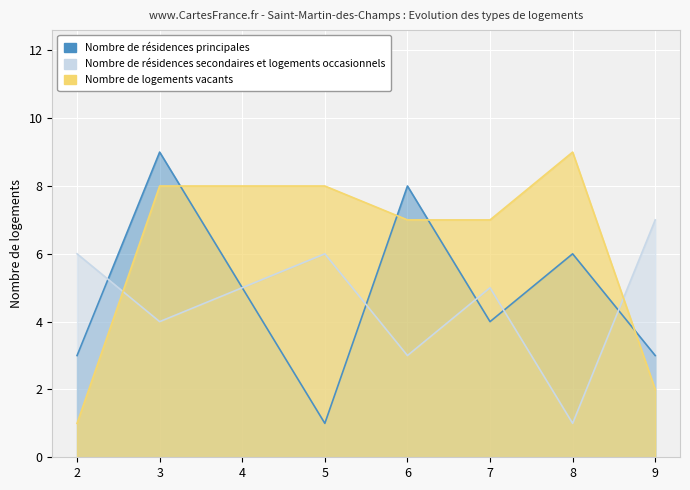

Which category has the highest value in the Nombre de résidences principales series?

3